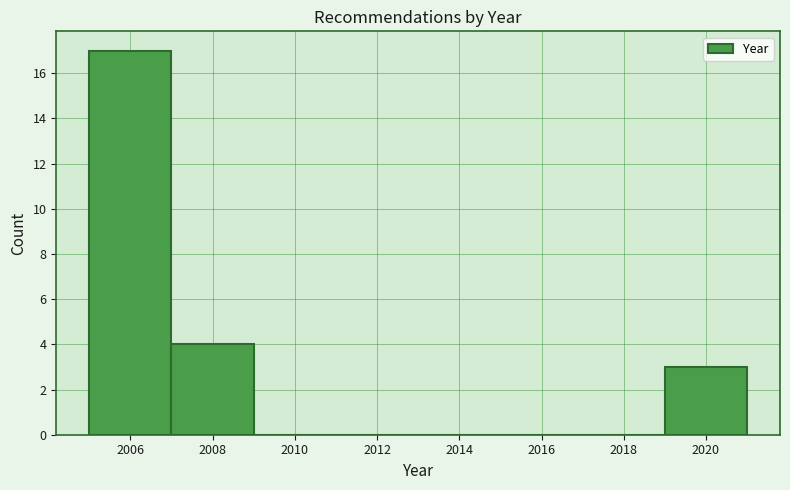

Over which range of the x-axis is the bar tallest?

2005 to 2007